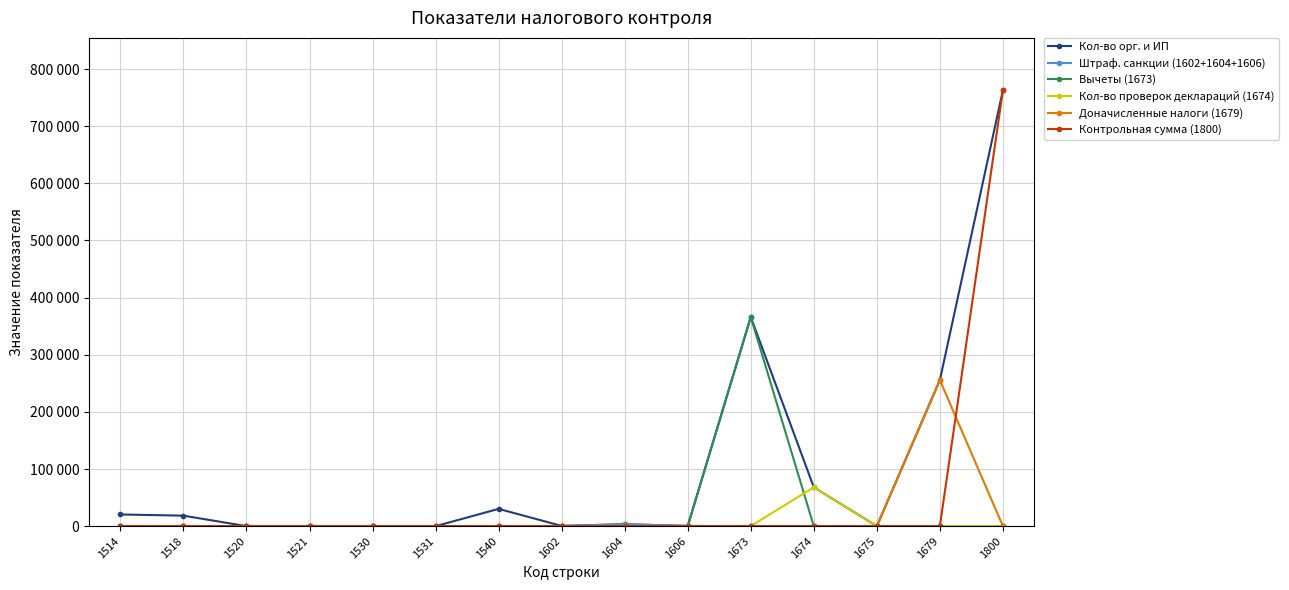

Does the chart have visible grid lines?

Yes